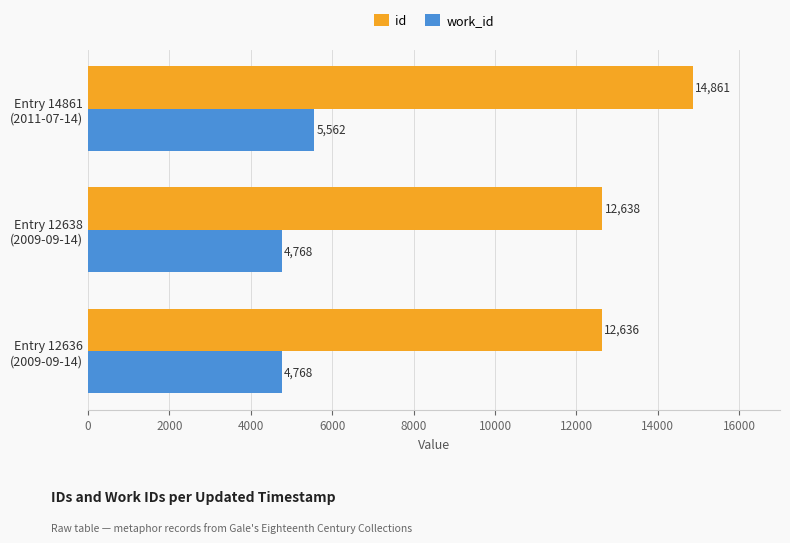

Which series has the largest range (max minus min)?

id